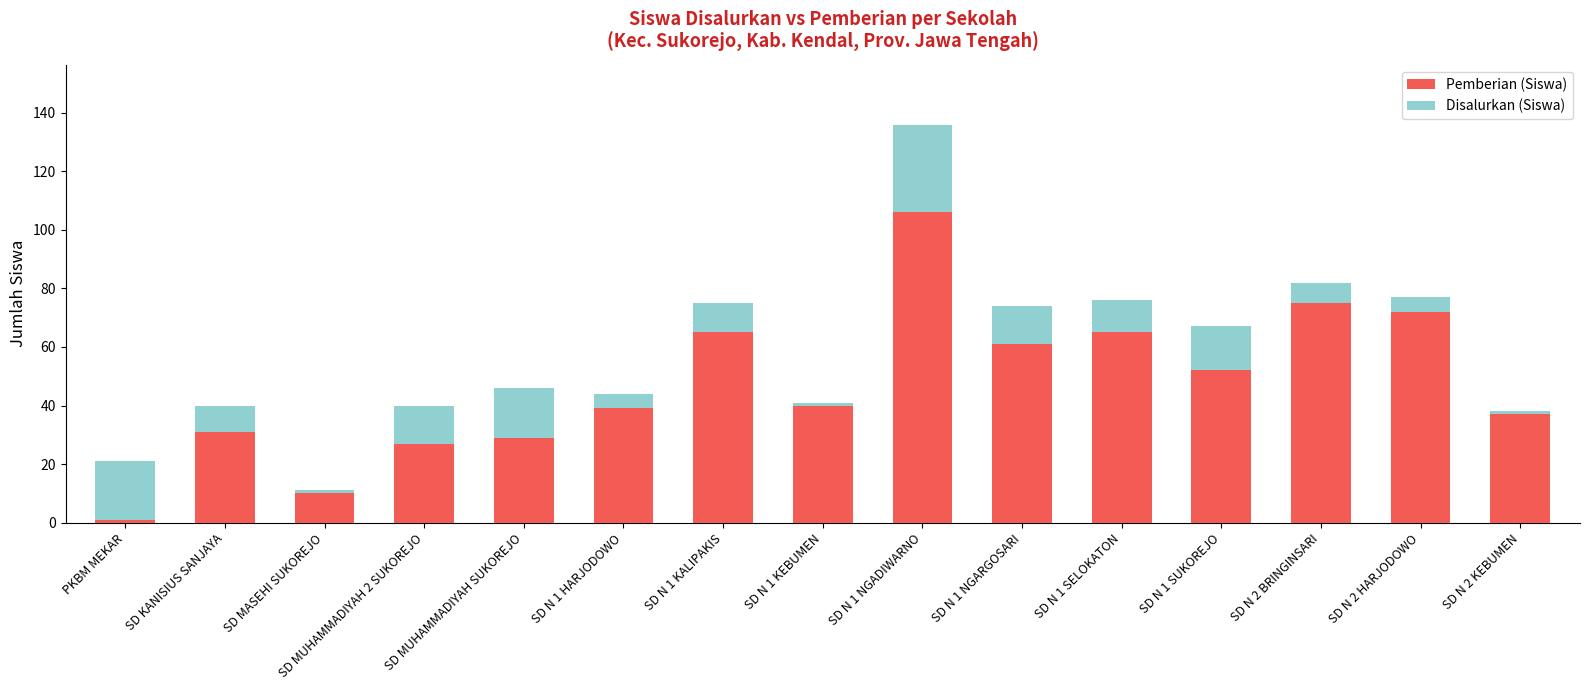

What is the label of the 14th bar from the right?

SD KANISIUS SANJAYA